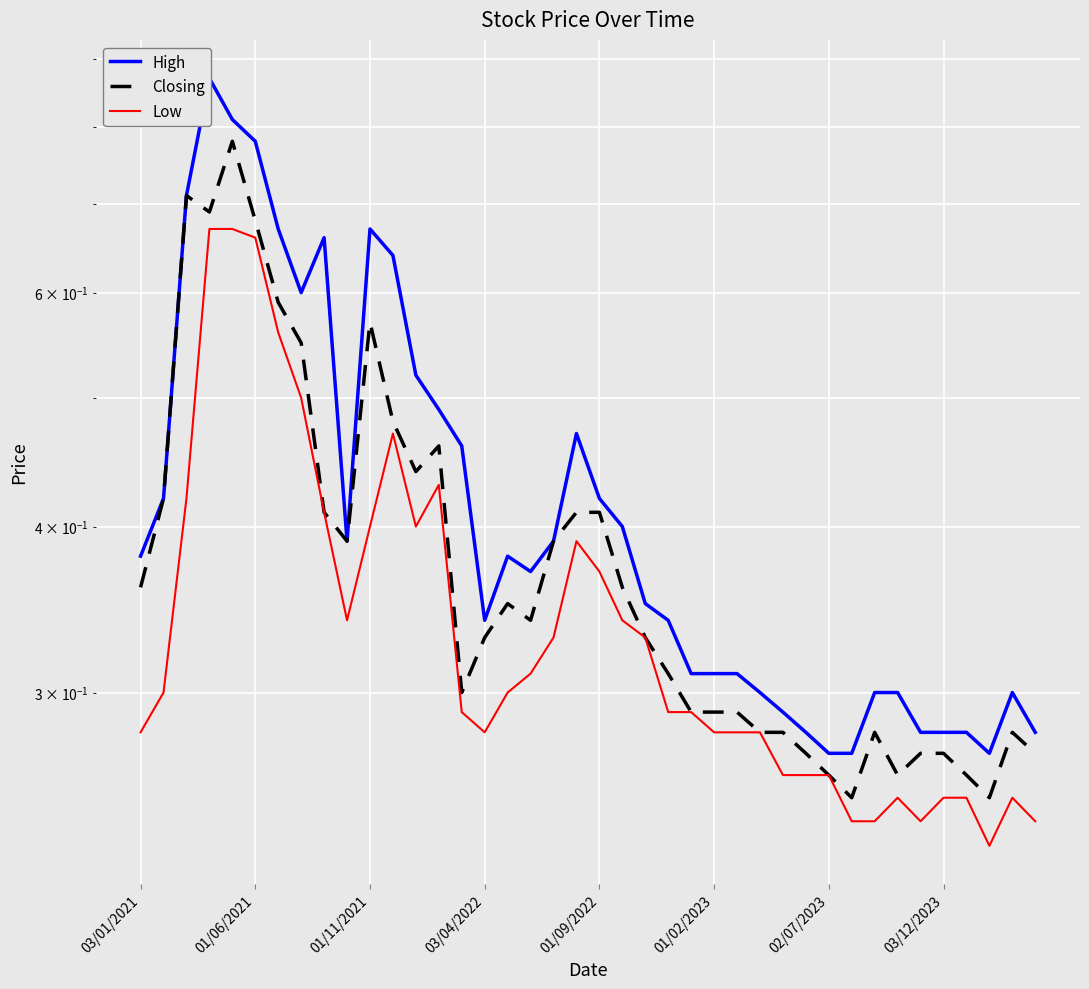

Count the number of categories in the chart.

40